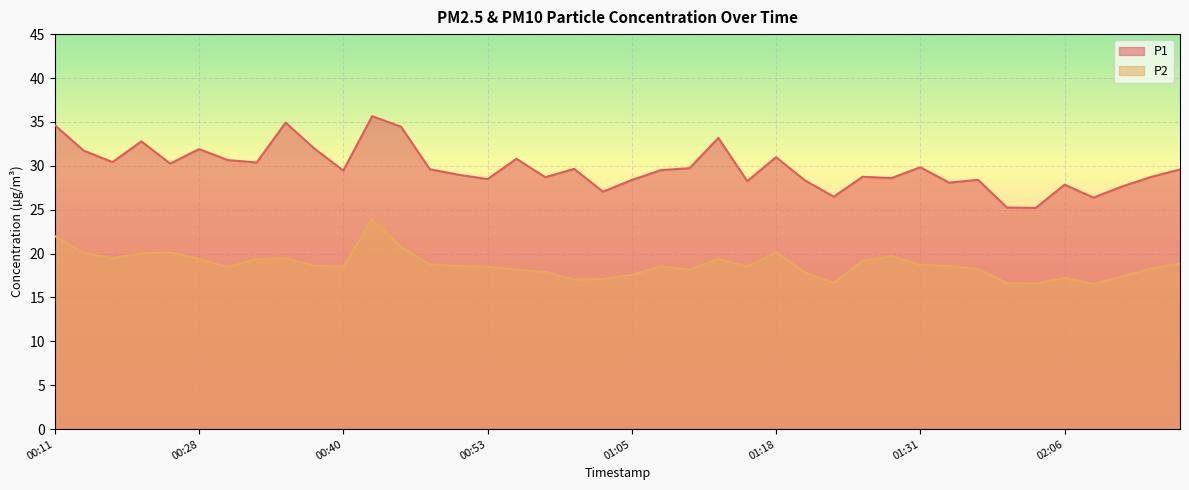

Where is P2 nearest to the value 20?

00:23